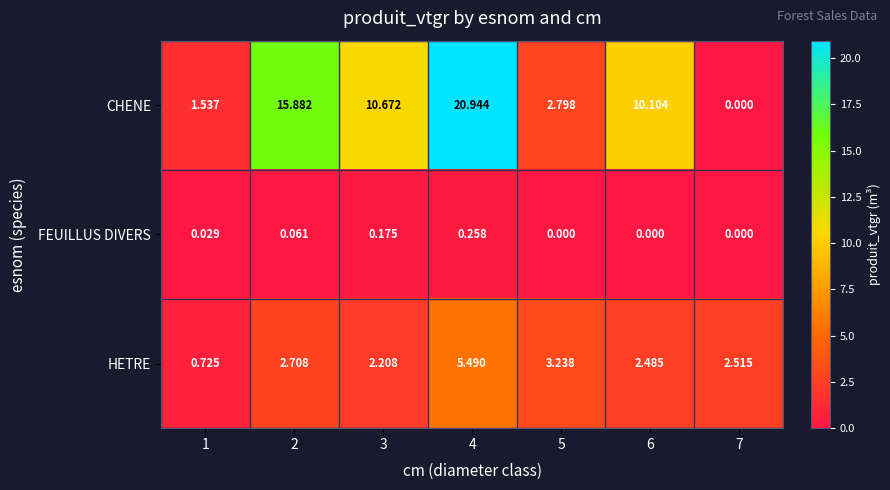

Which series changed the most between 2 and 6?

CHENE